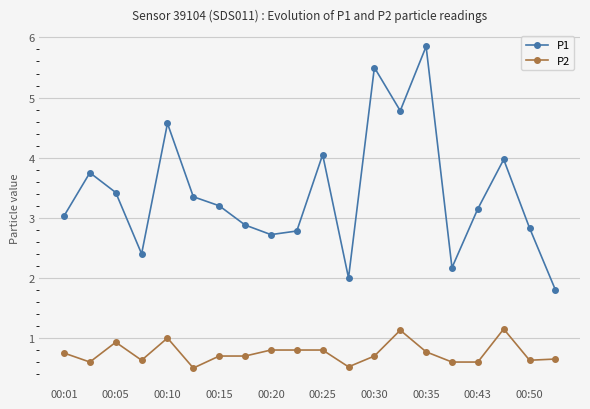

Which series has the largest total across all categories?

P1